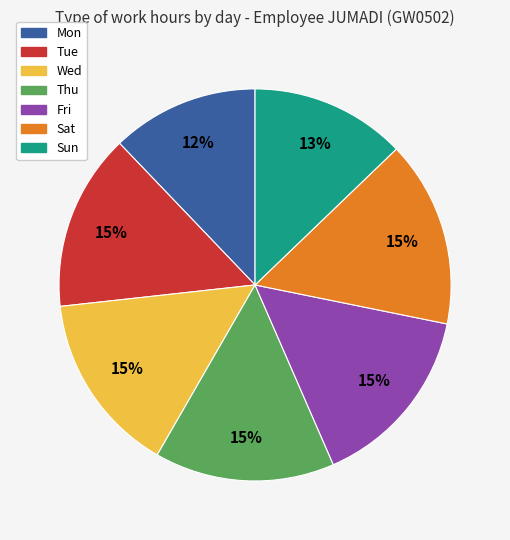

Is it true that Sat is 15% of the pie?

True